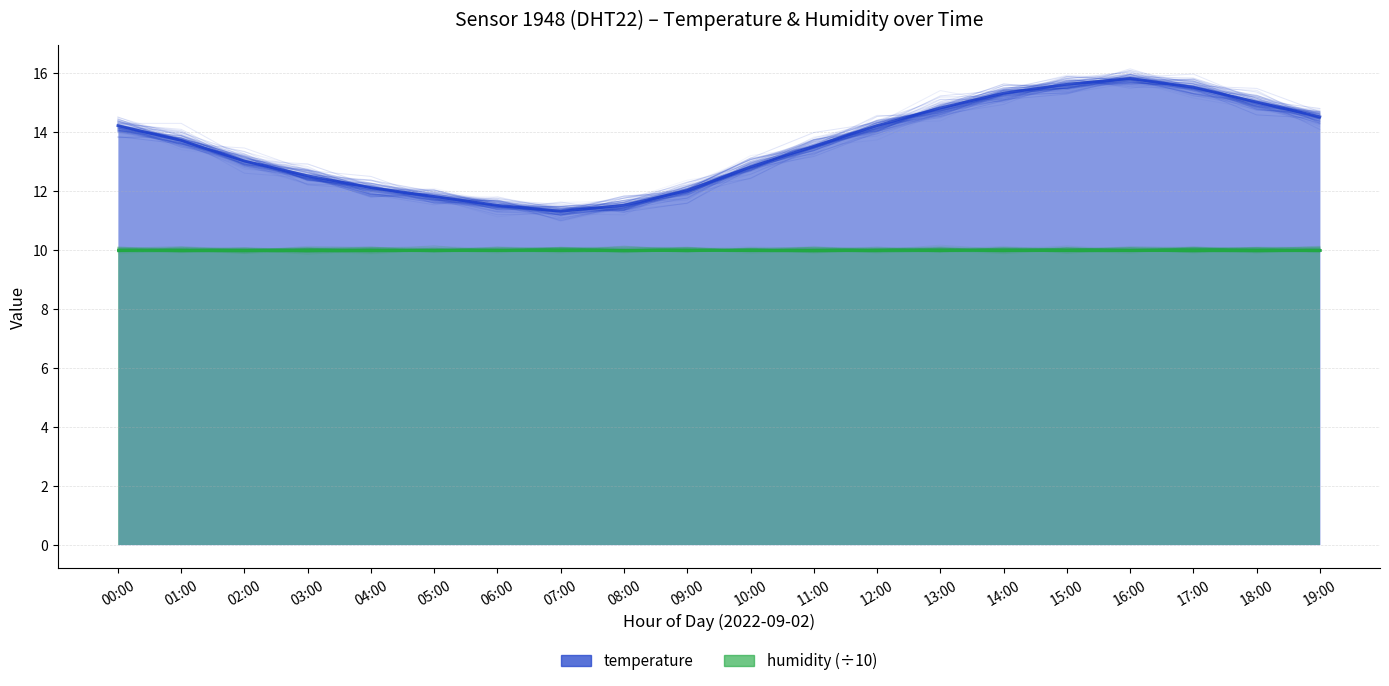

Approximately how many times larger is the value at 17:00 compared to 10:00?

1.2